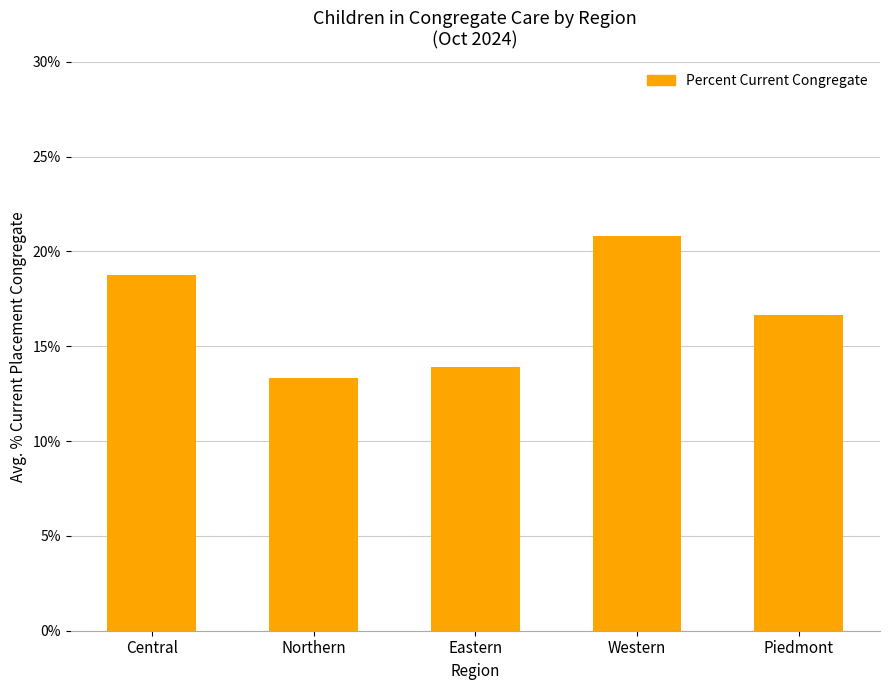

What is the label of the 2nd bar from the left?

Northern